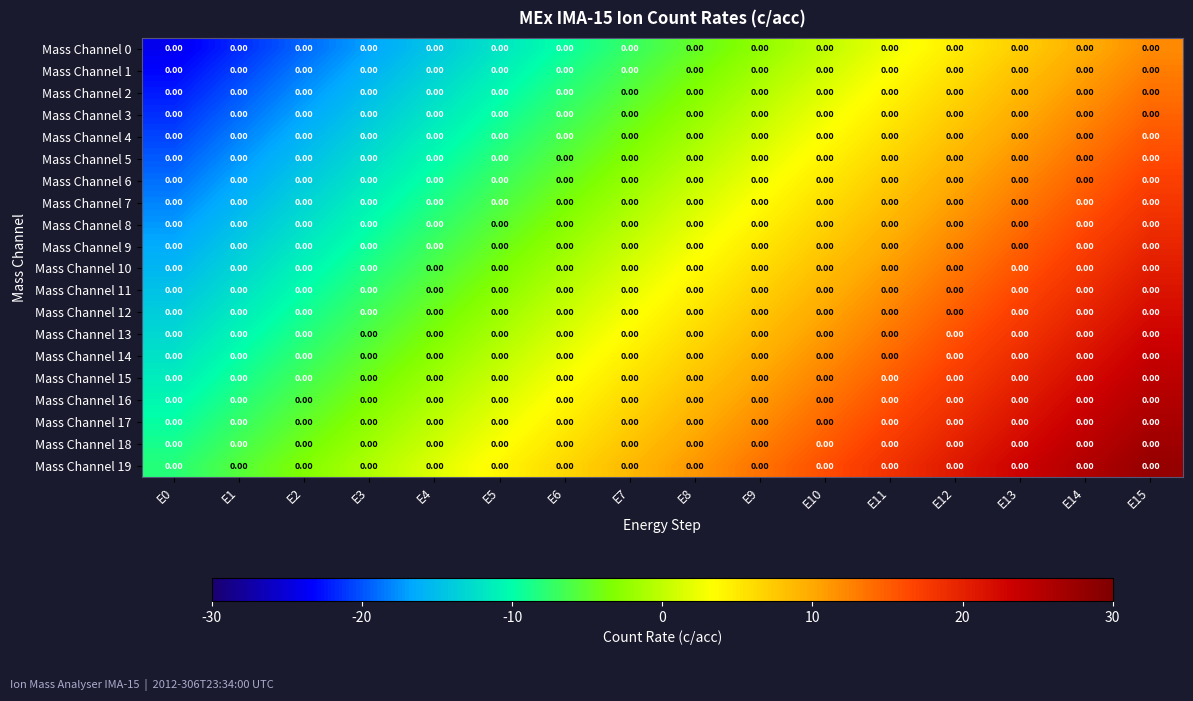

What is the total value across all series at E4?

-128.0